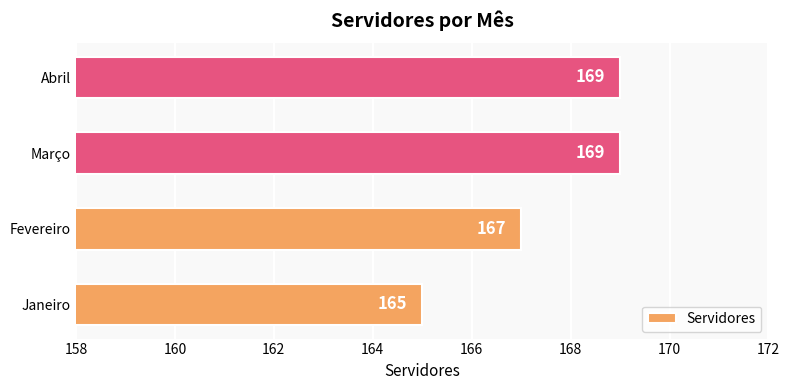

What is the change in value from Janeiro to Março?

+4